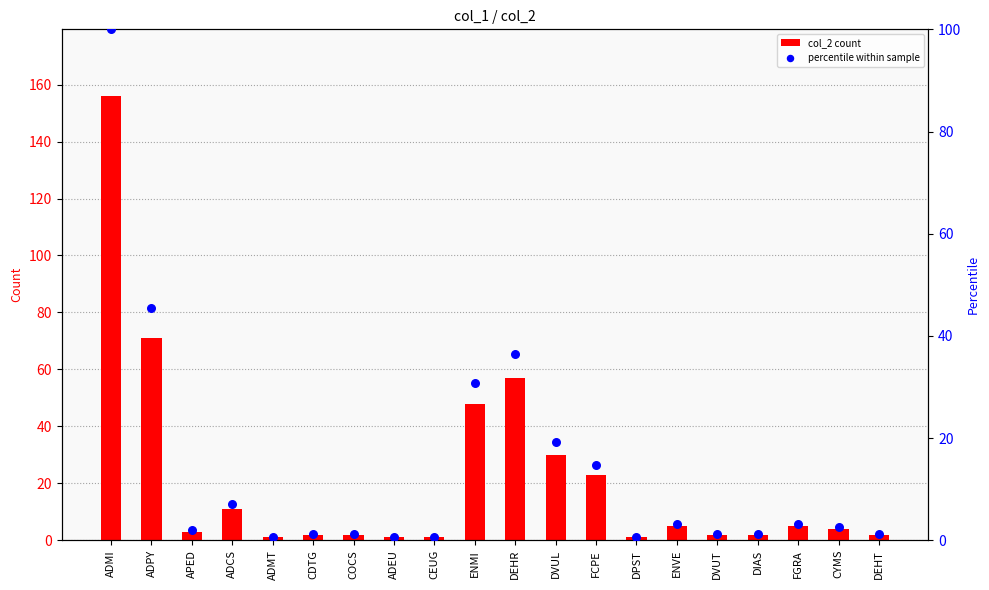

What are all the series names shown in the legend?

col_2 count, percentile within sample